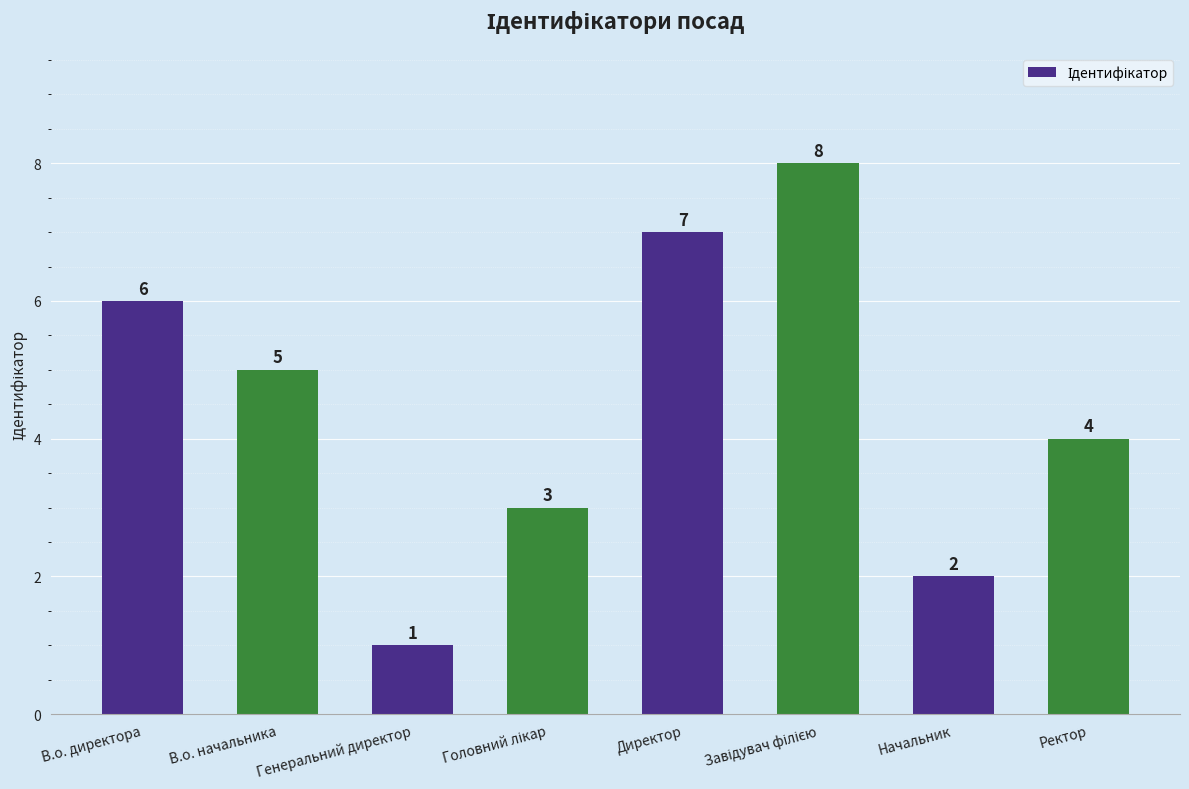

Where is the data nearest to the value 4?

Ректор